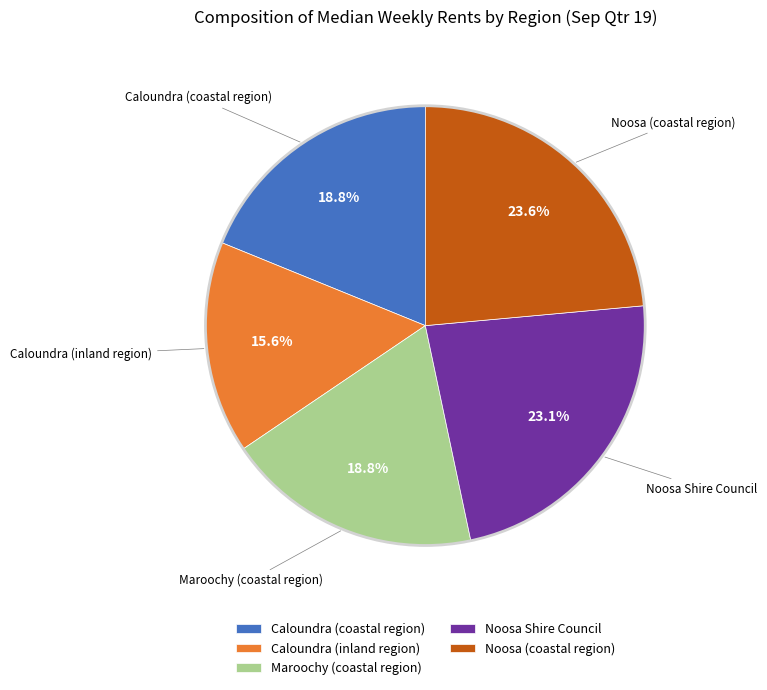

What is the total percentage of Noosa (coastal region) and Noosa Shire Council?

46.7%